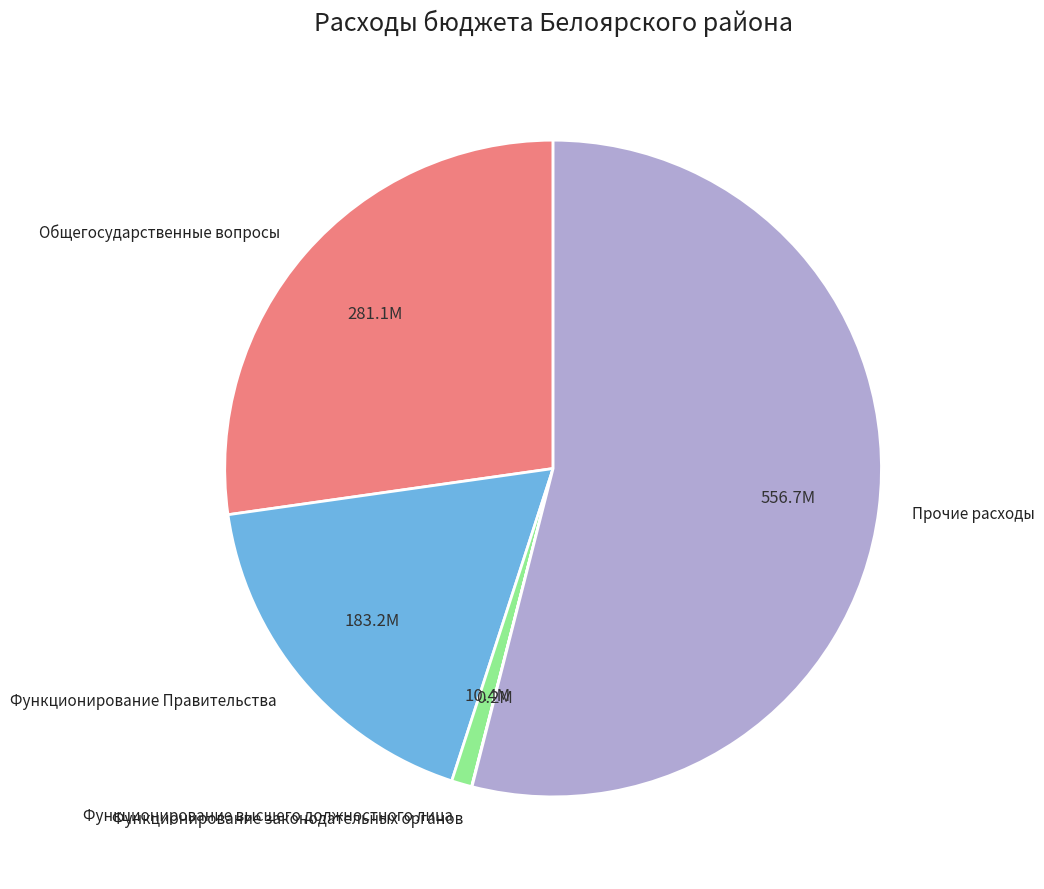

Is it true that Общегосударственные вопросы is 39% of the pie?

False